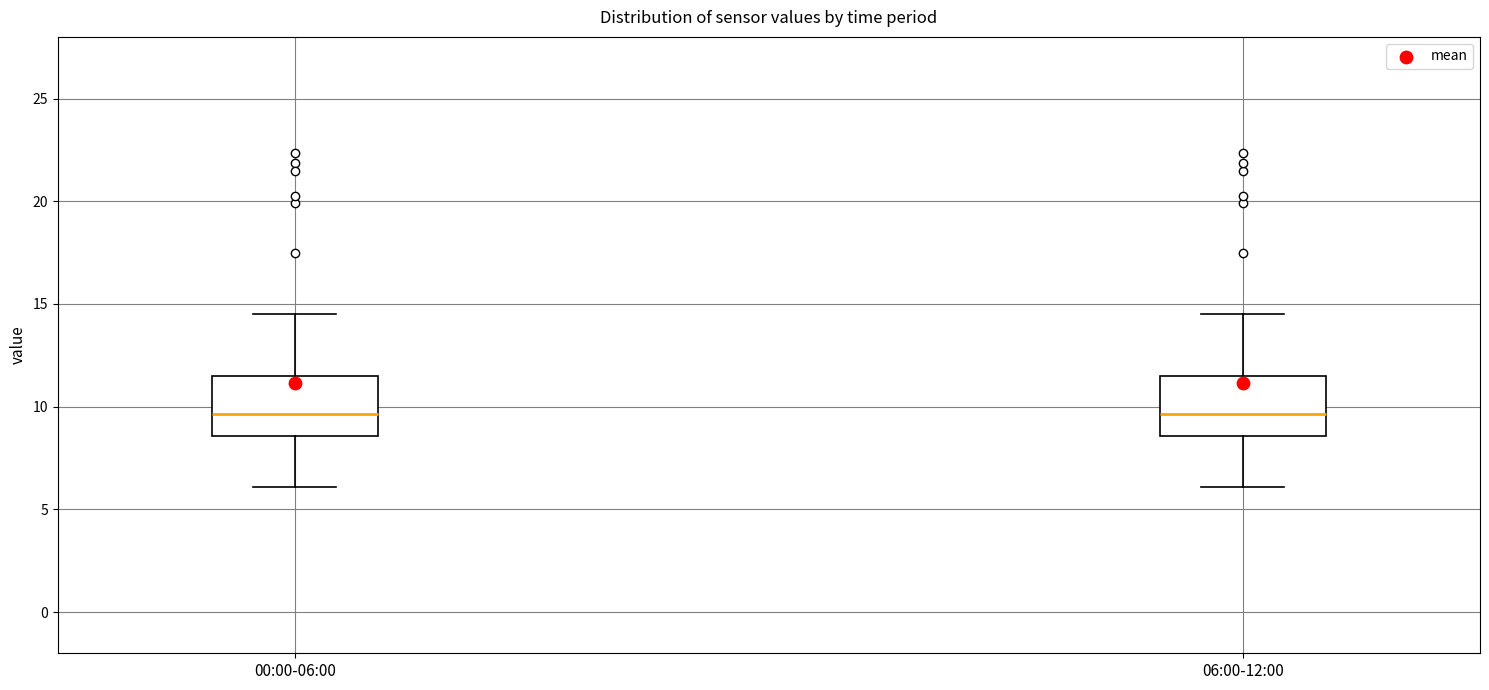

Where is the upper edge of the box for 06:00-12:00 on the y-axis? The values are not printed on the chart, so give them approximately, as read against the axis.

11.5